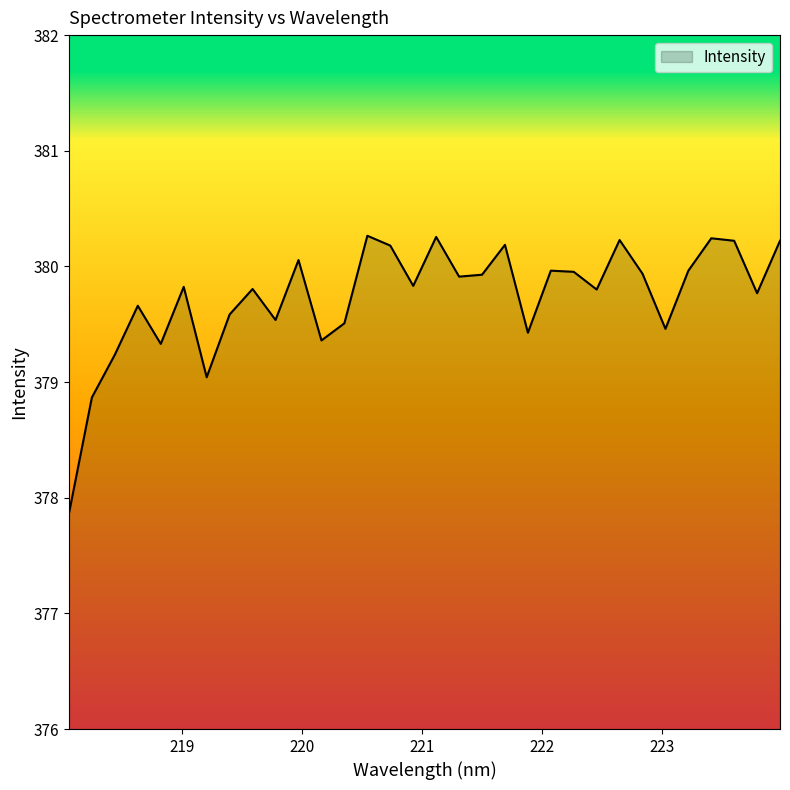

What is the minimum value shown in the chart?

377.9